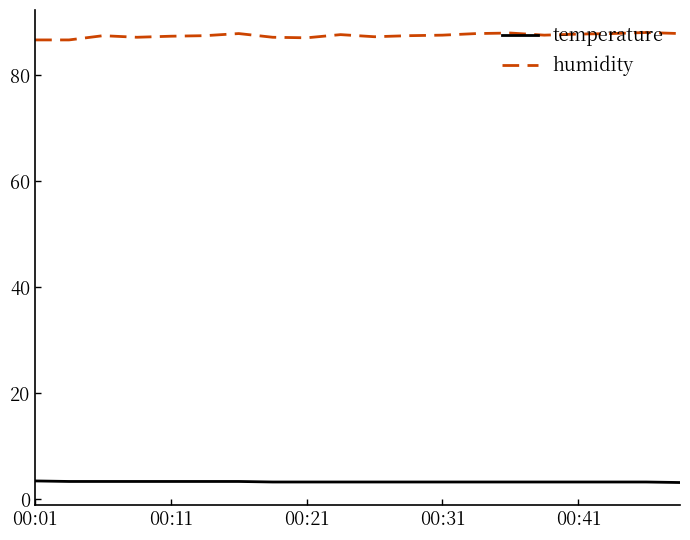

Which series has the largest total across all categories?

humidity